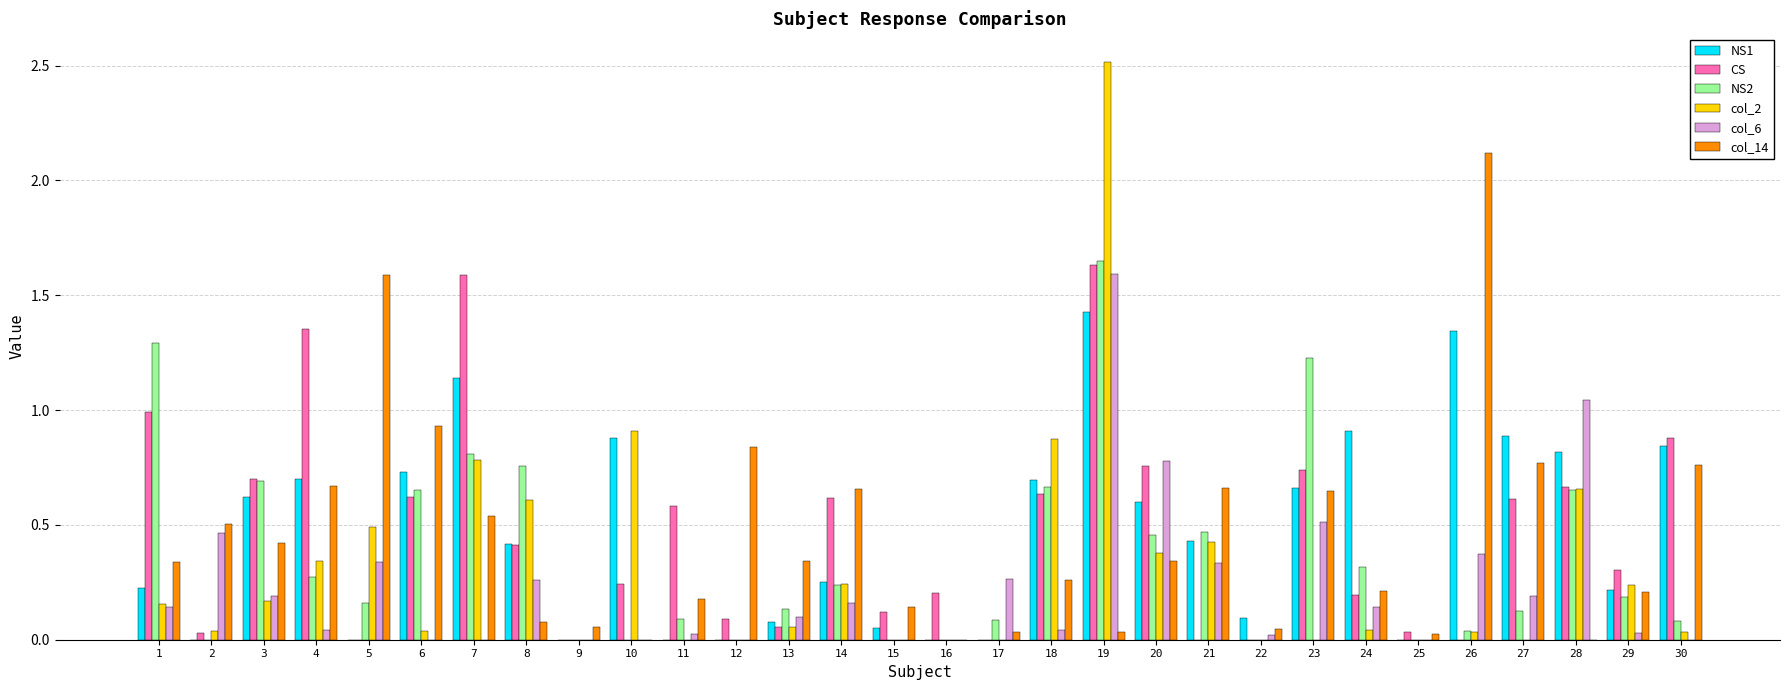

At which category is the sum across all series the highest?

19